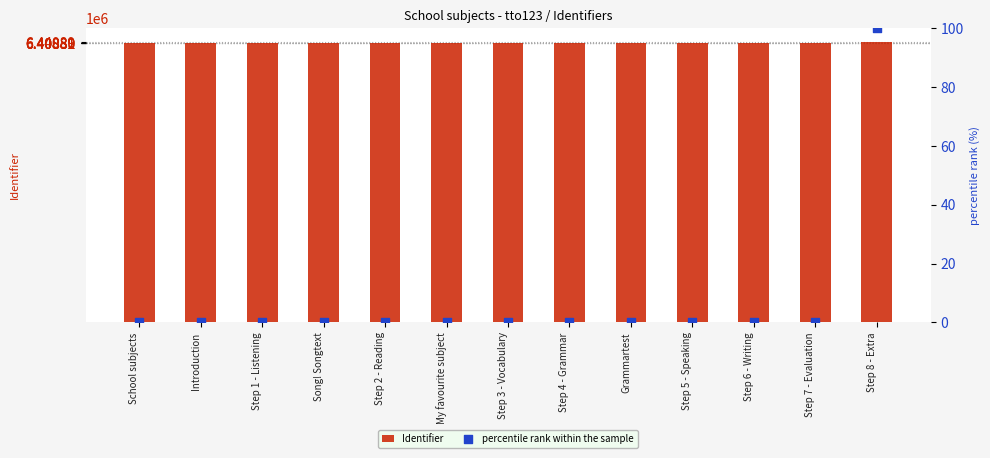

Is the value of percentile rank within the sample at Step 3 - Vocabulary greater than the value of Identifier at Song! Songtext?

No